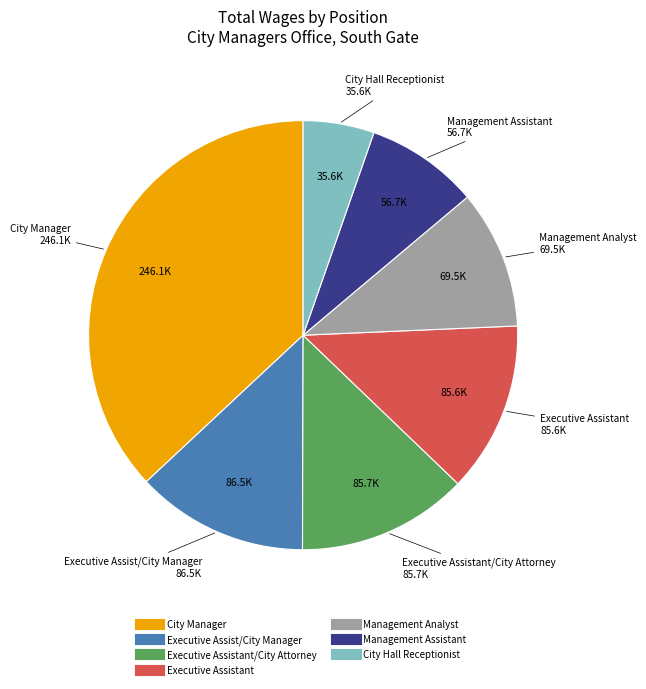

Is there any slice that represents more than half of the pie?

No